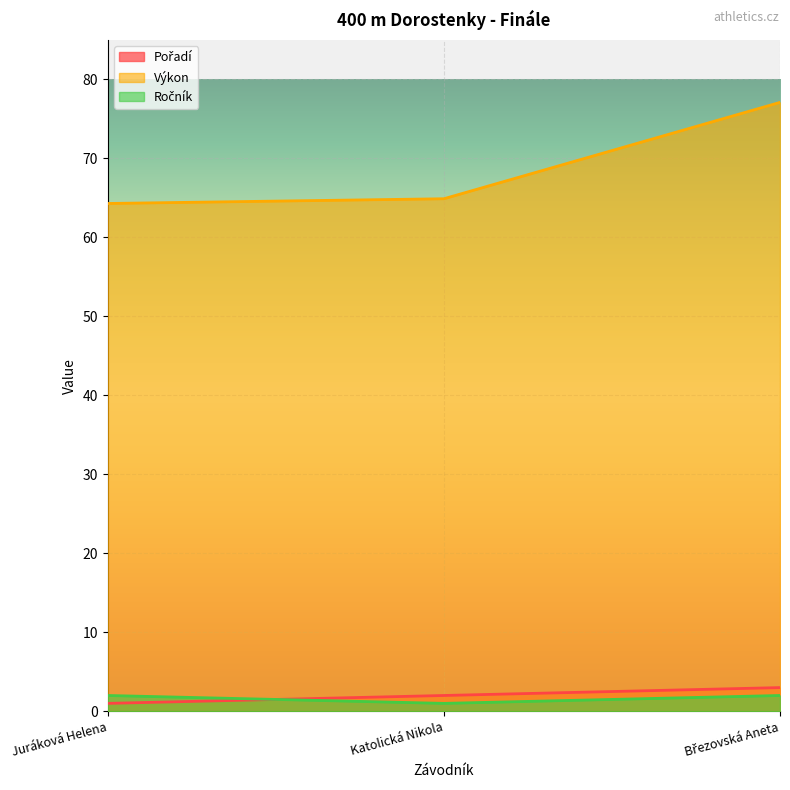

Reading left to right, extract all data points from this chart.

Pořadí: 1.0	2.0	3.0
Výkon: 64.3	64.9	77.1
Ročník: 2.0	1.0	2.0